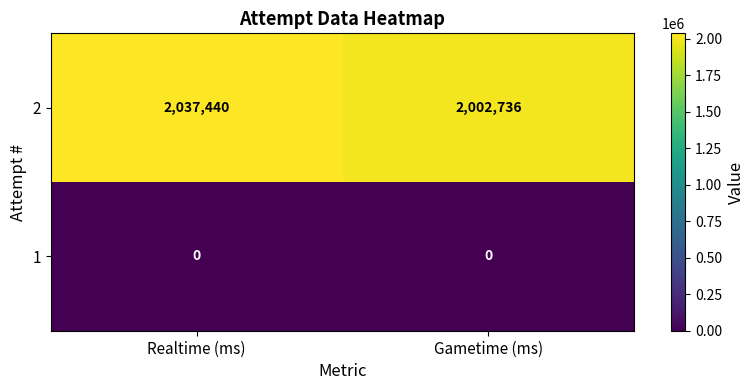

The 1 series shows 0 at Gametime (ms). True or false?

True